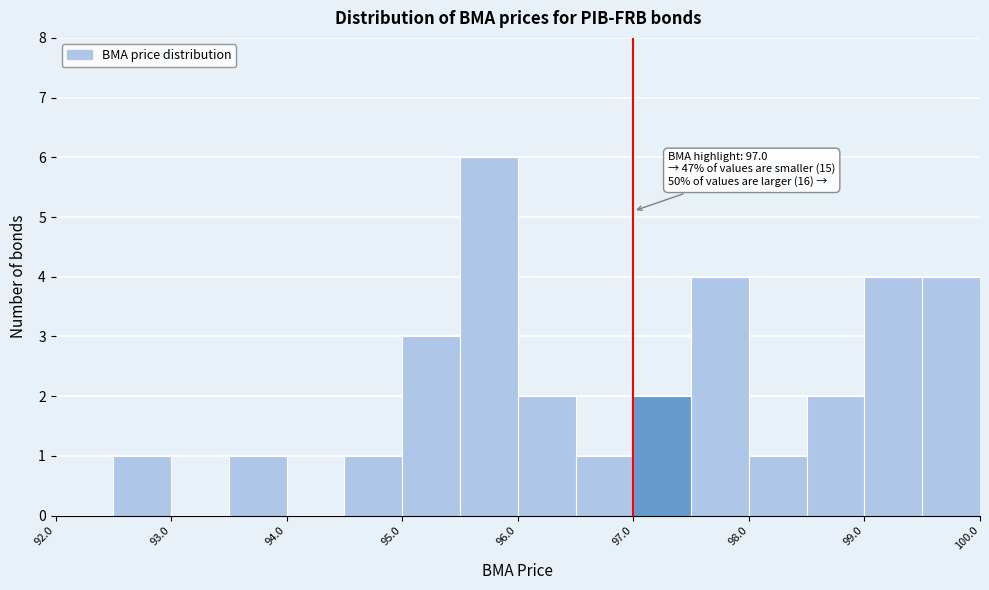

Over which range of the x-axis is the bar tallest?

95.5 to 96.0